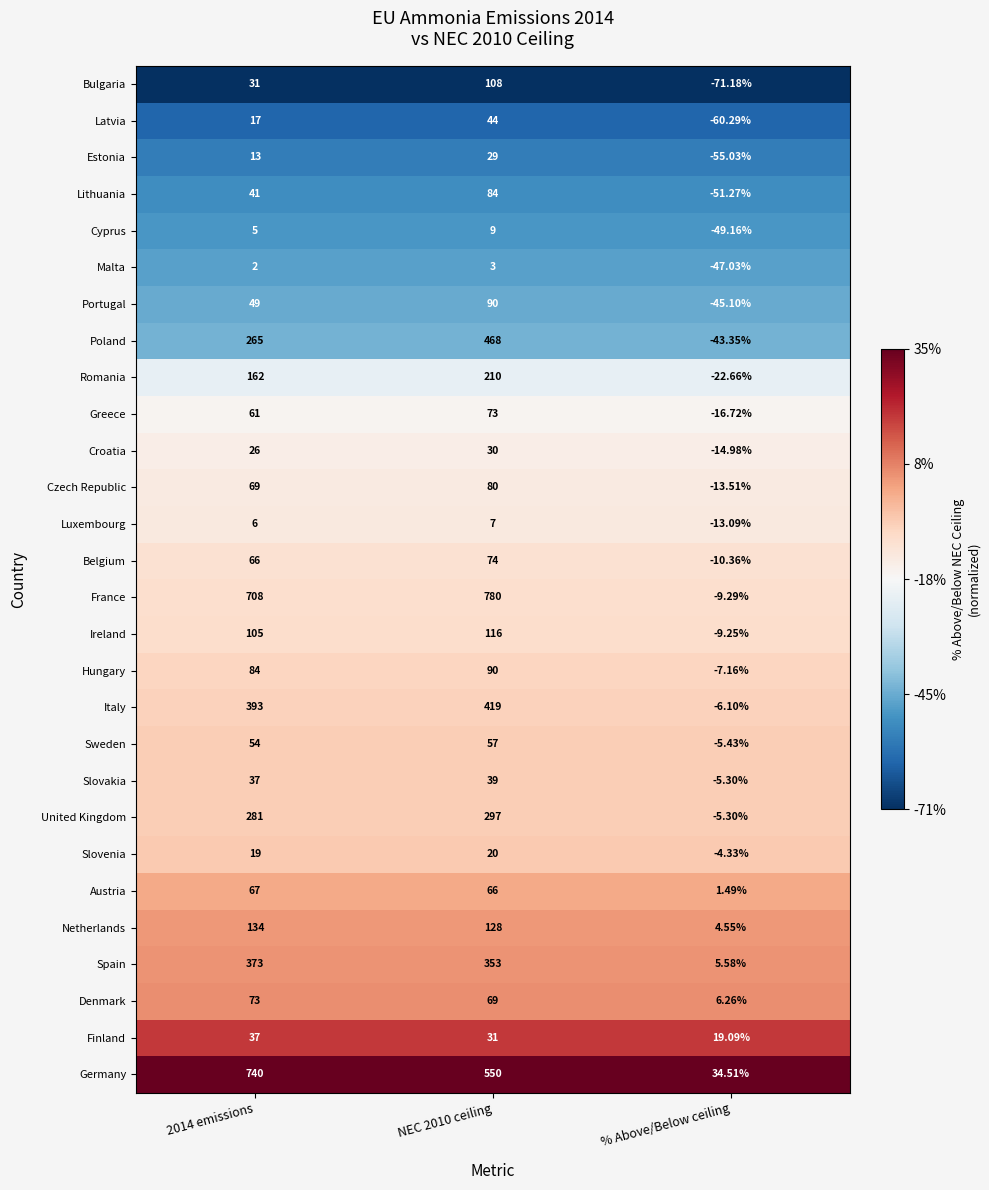

Which category has the lowest value in the Netherlands series?

% Above/Below ceiling